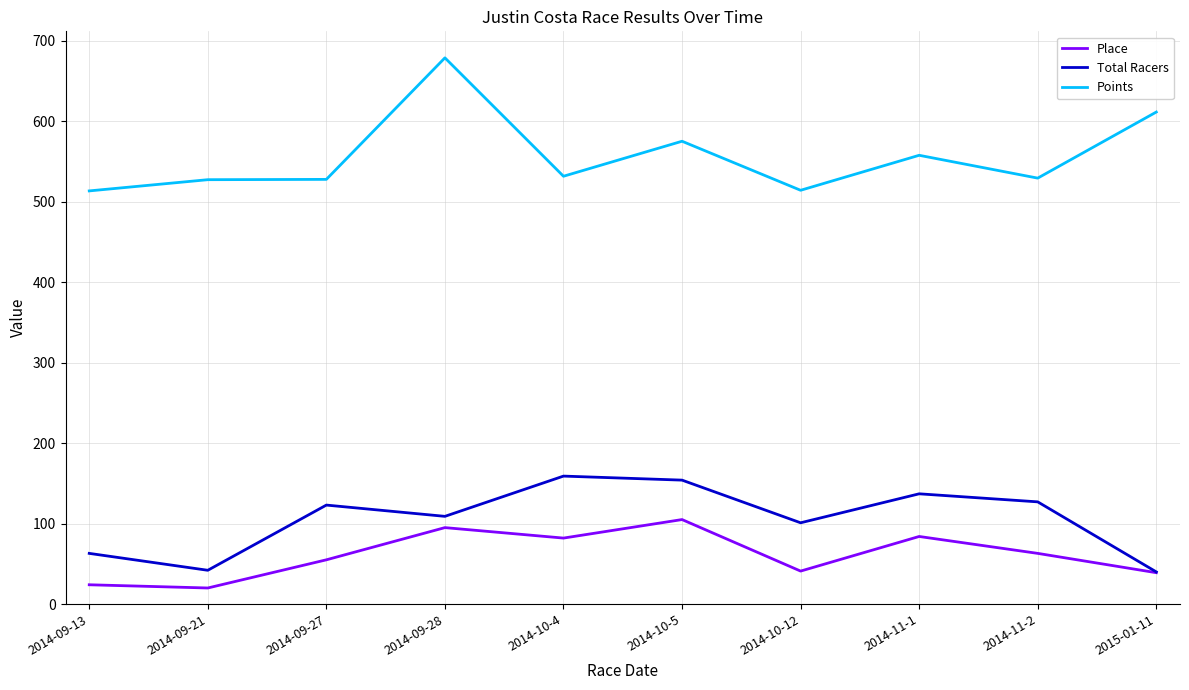

What are all the series names shown in the legend?

Place, Total Racers, Points